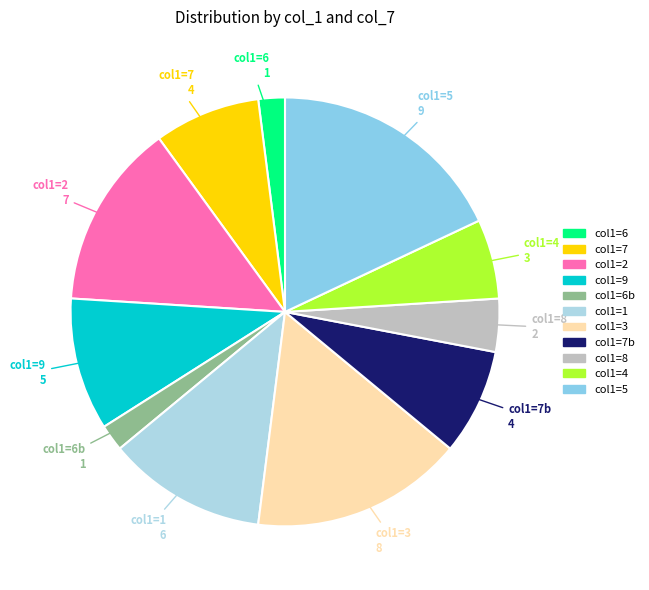

Count the number of slices in the pie.

11